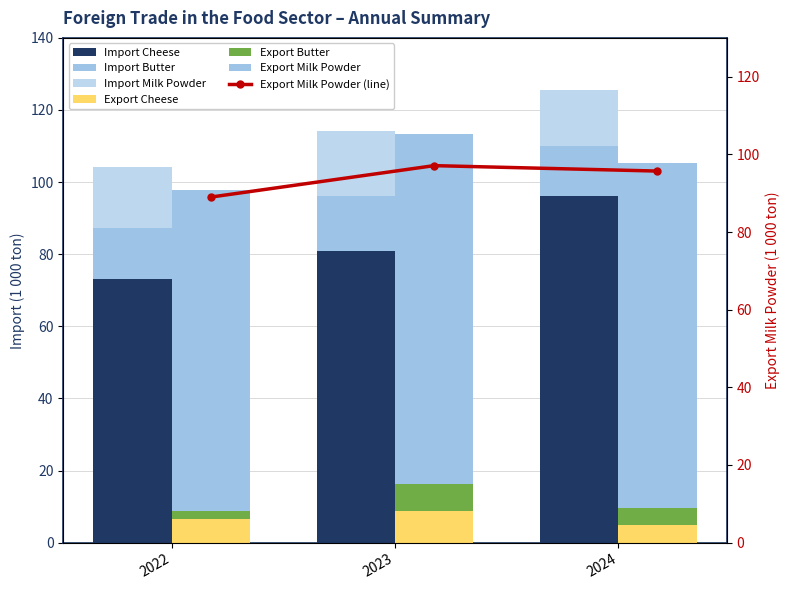

Which category has the lowest value across all series?

2022